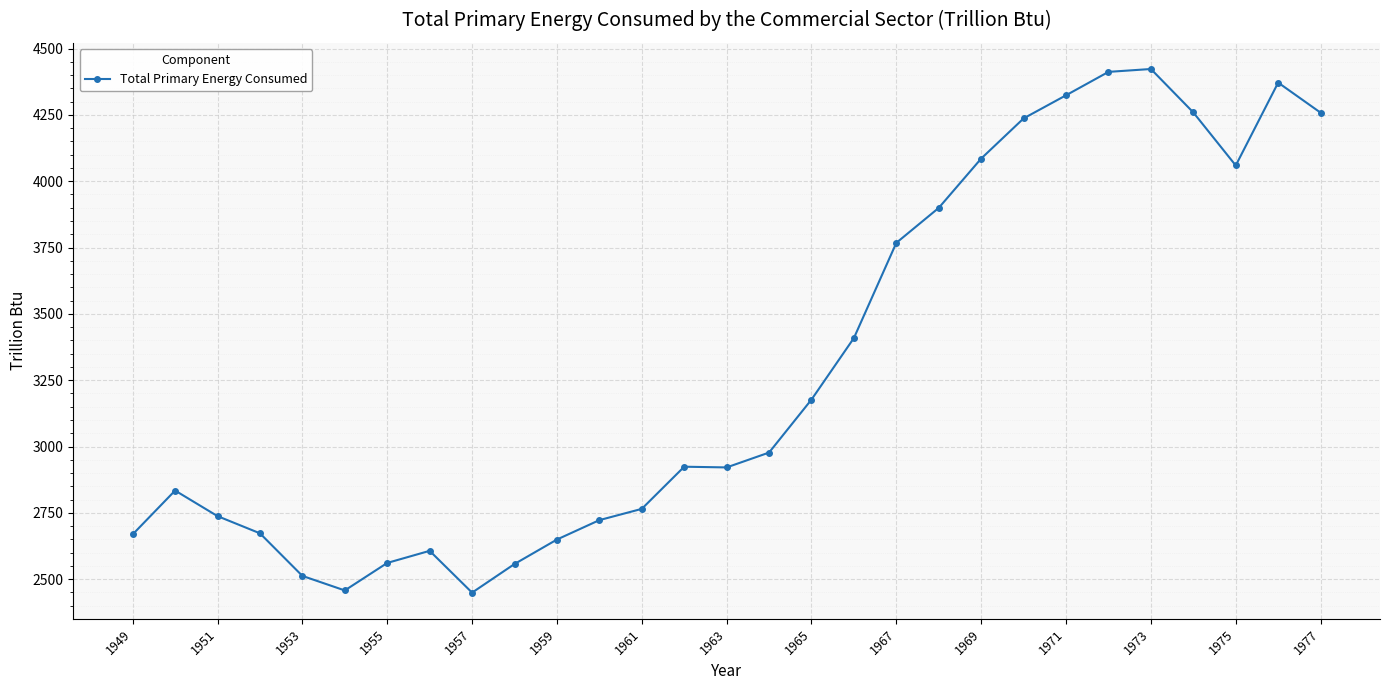

What is the sum of all values?

95702.2